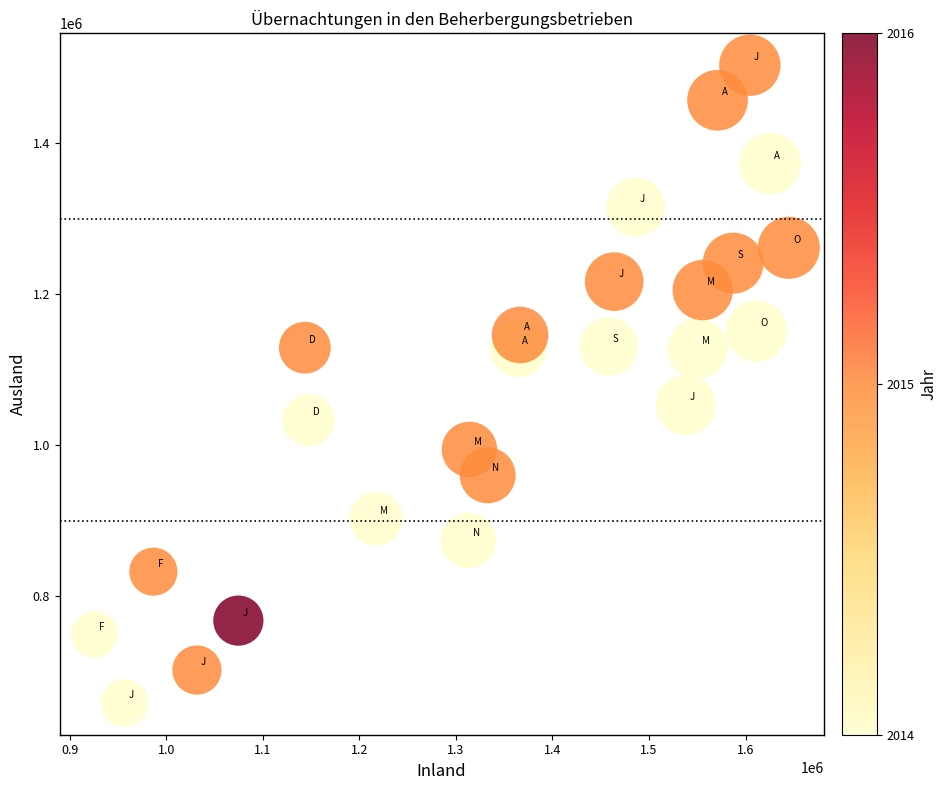

What is the range of Y values (max minus min)?

844763